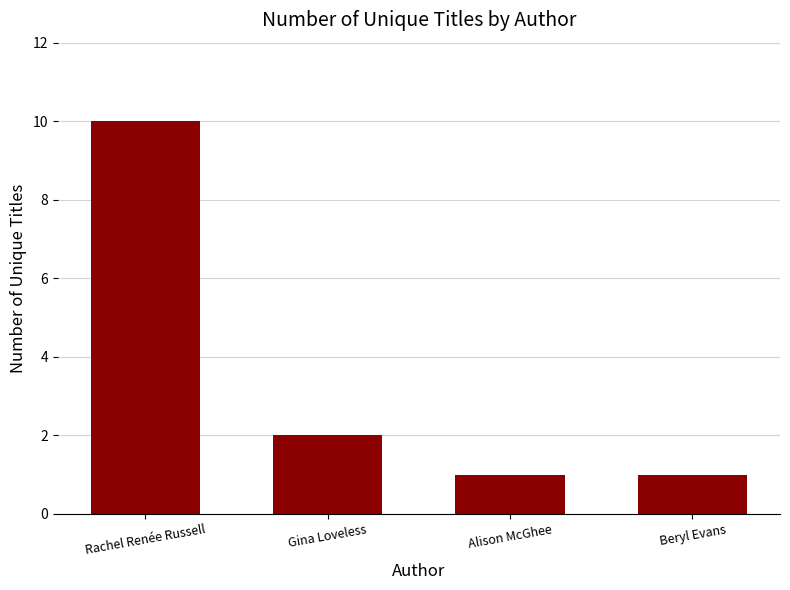

At which label is the value closest to 5?

Gina Loveless